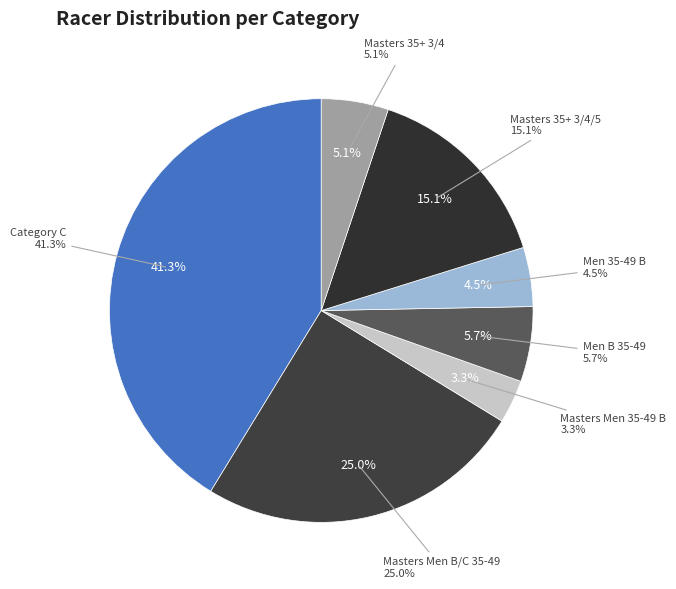

Is Category C the majority of the pie?

No